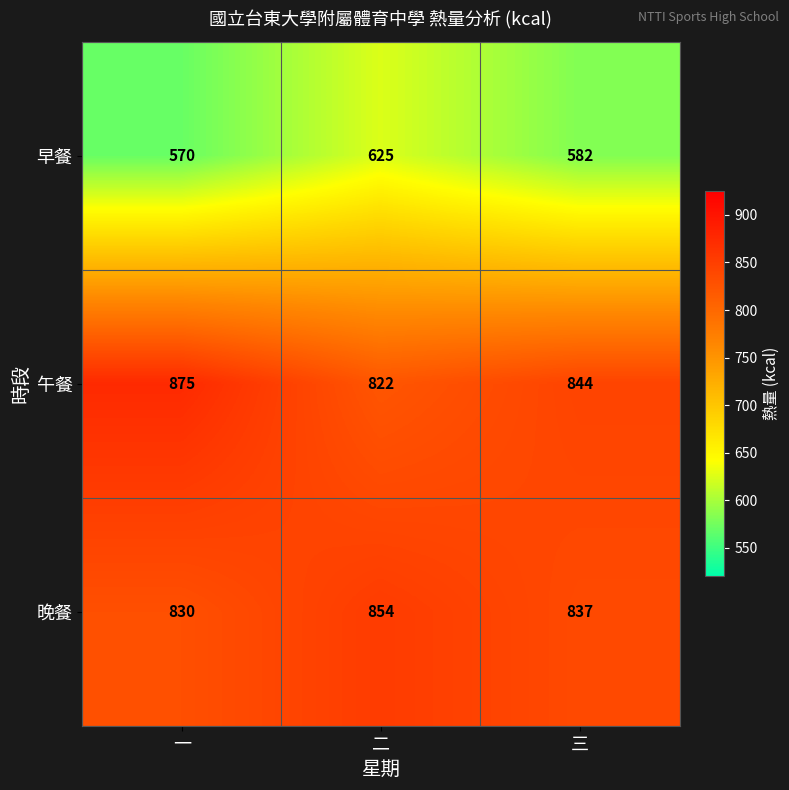

What is the difference between the maximum and second lowest values in the 晚餐 series?

17